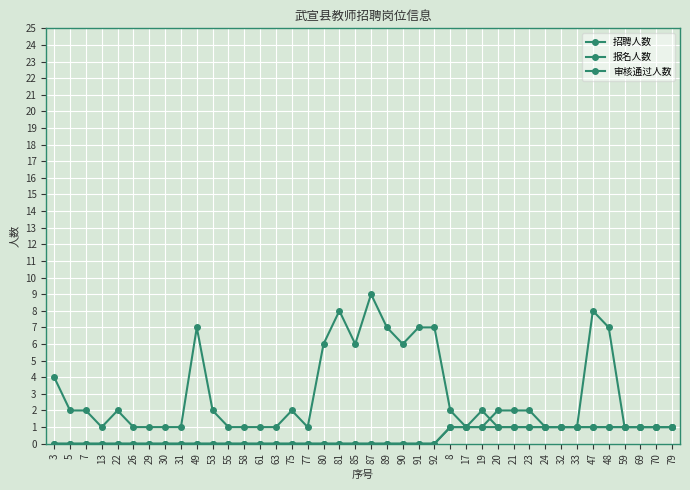

How many interior local peaks does the 招聘人数 series have?

6